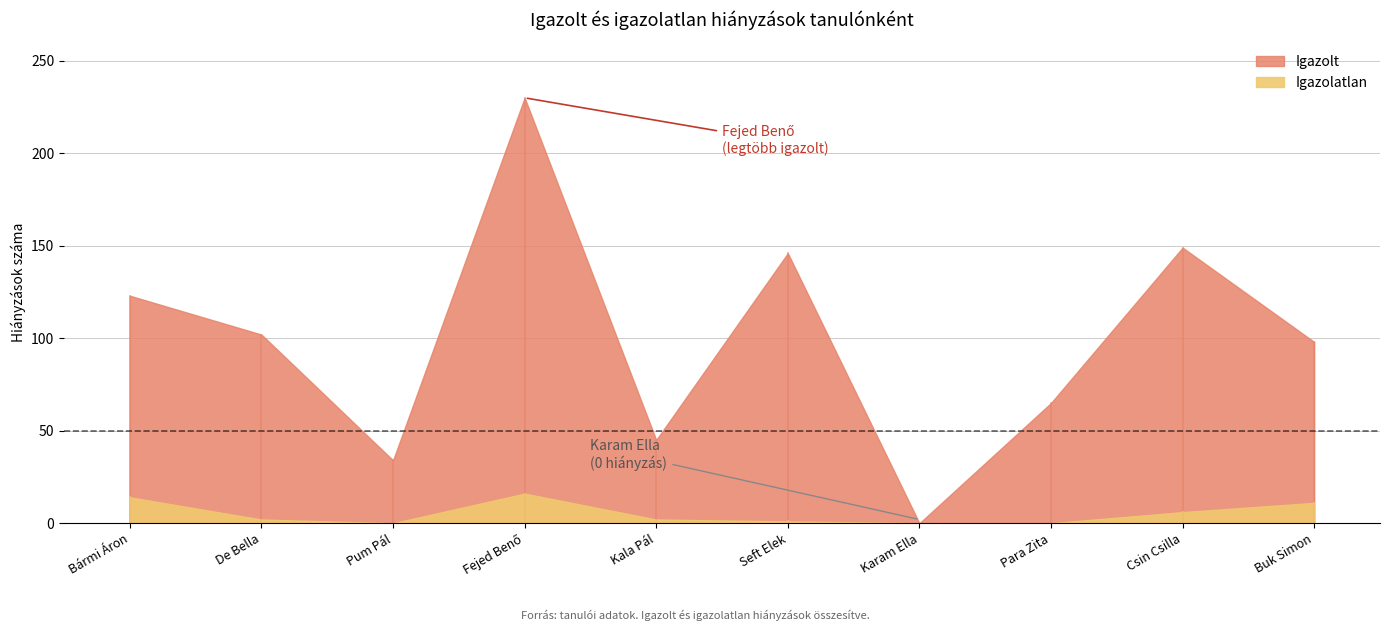

Rank the series by their average value, from lowest to highest.

Igazolatlan, Igazolt